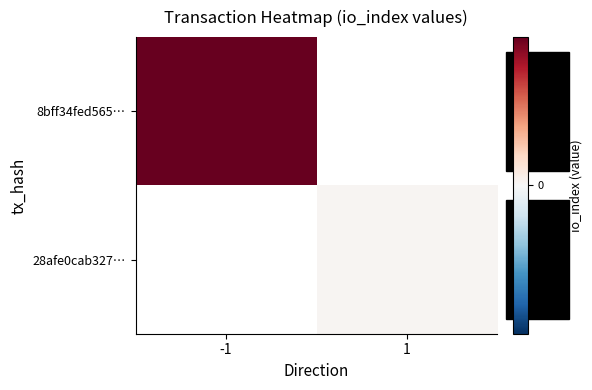

Is it true that 8bff34fed565… equals 141.6 at -1?

False